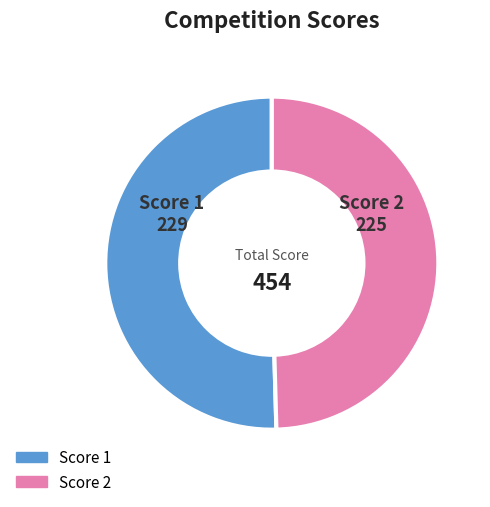

Is there a majority slice in this chart?

Yes